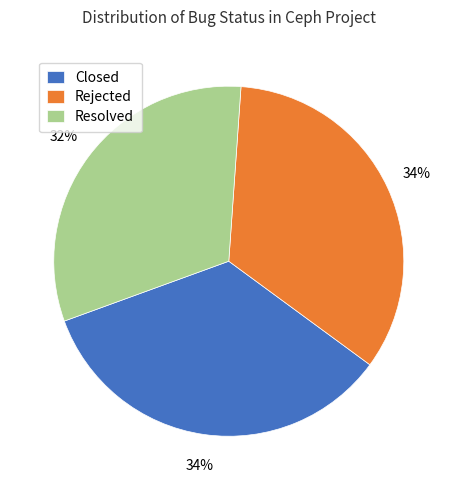

Combined, do Rejected and Closed account for over 50%?

Yes